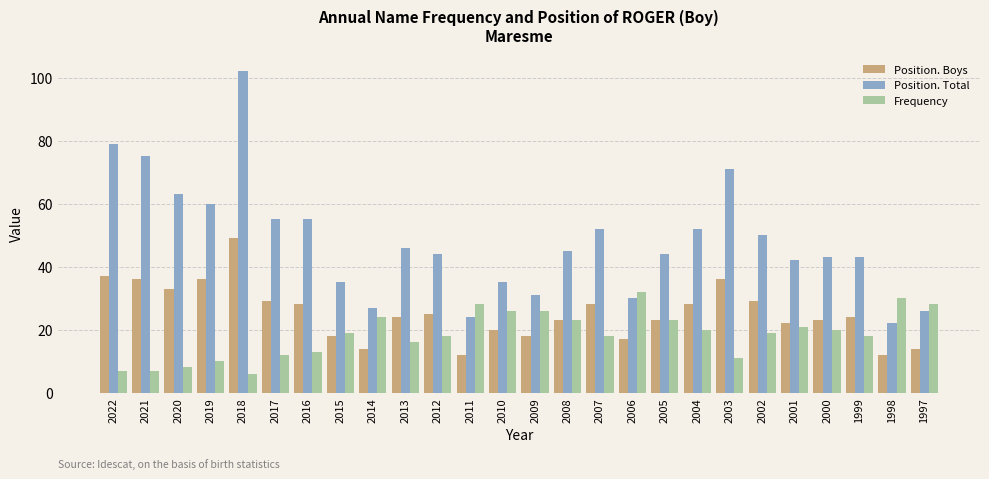

What is the difference between the highest and lowest values at 2004?

32